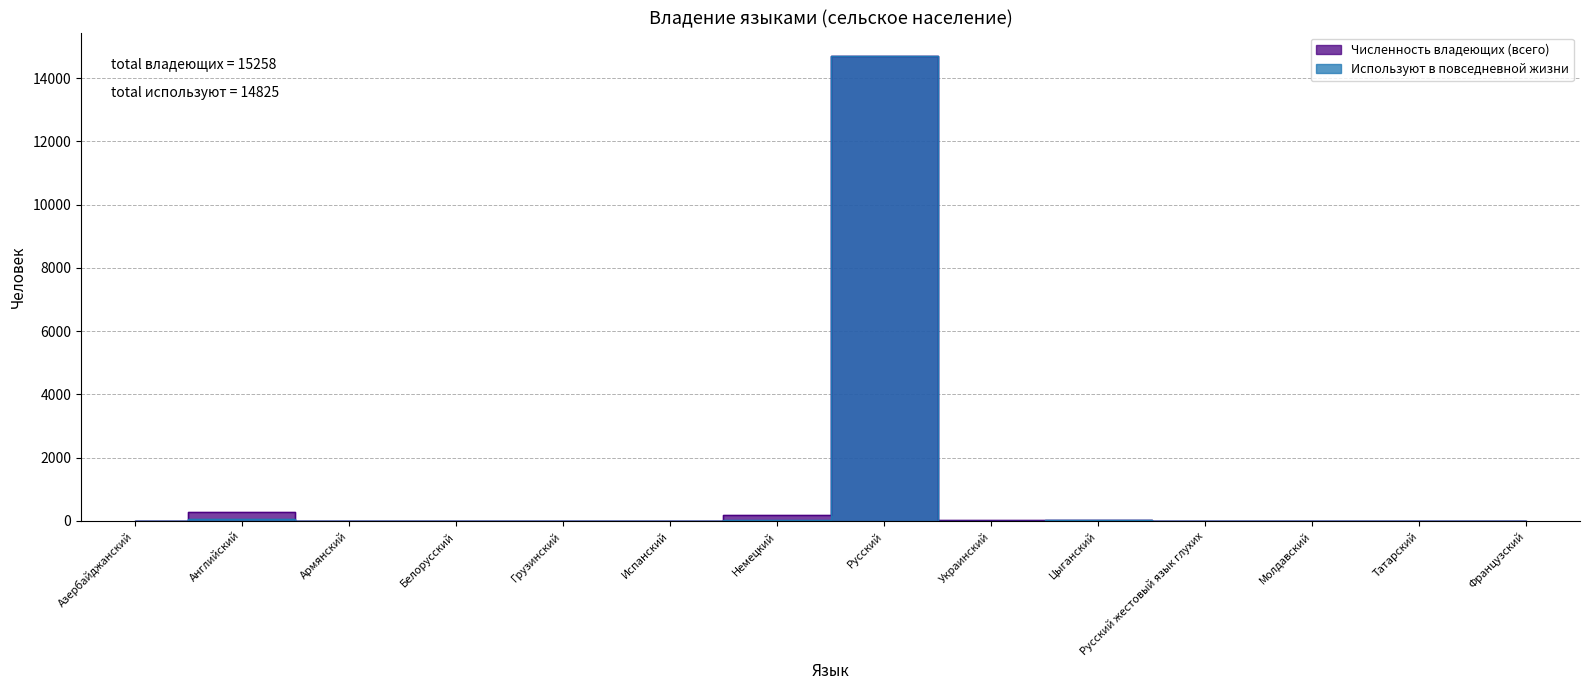

Is this an area chart (filled region under the line)?

No